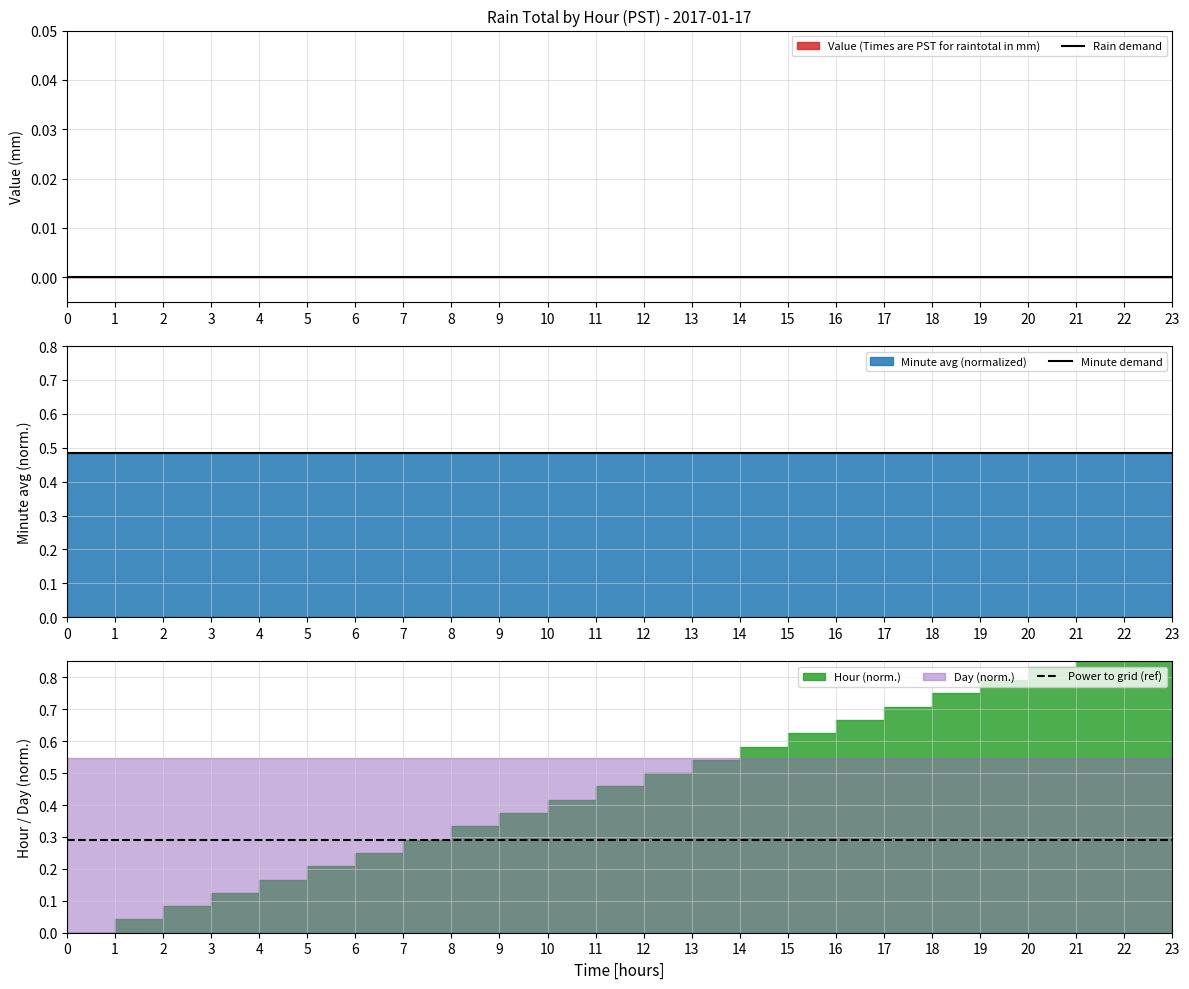

The value of Rain demand at 19 is 0.0. True or false?

True